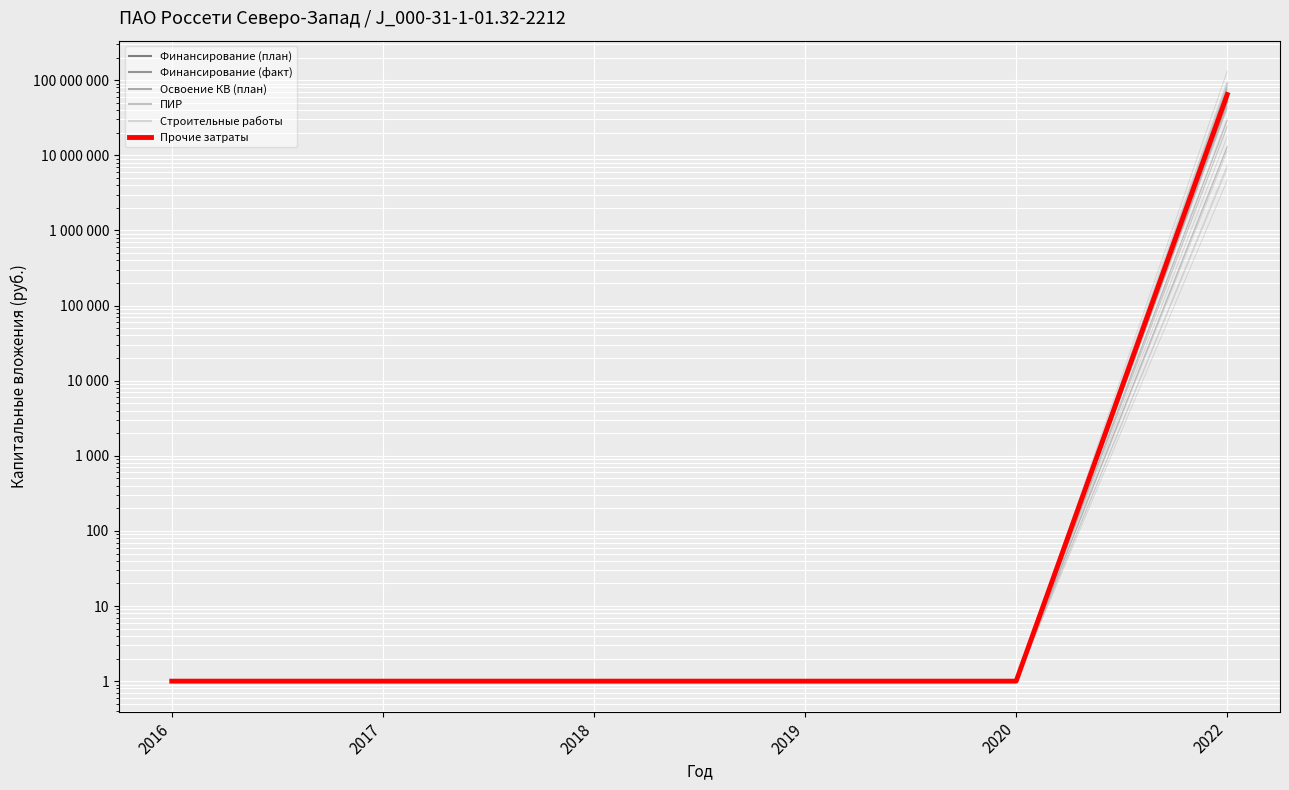

Which has a higher value, 2019 or 2018?

2019